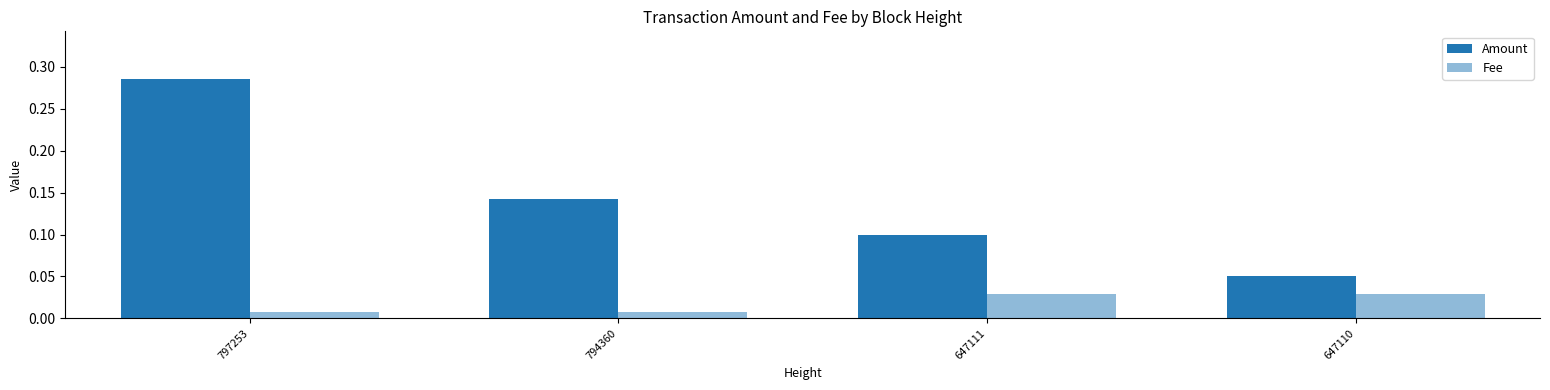

At which category does the chart reach its minimum across all series?

797253